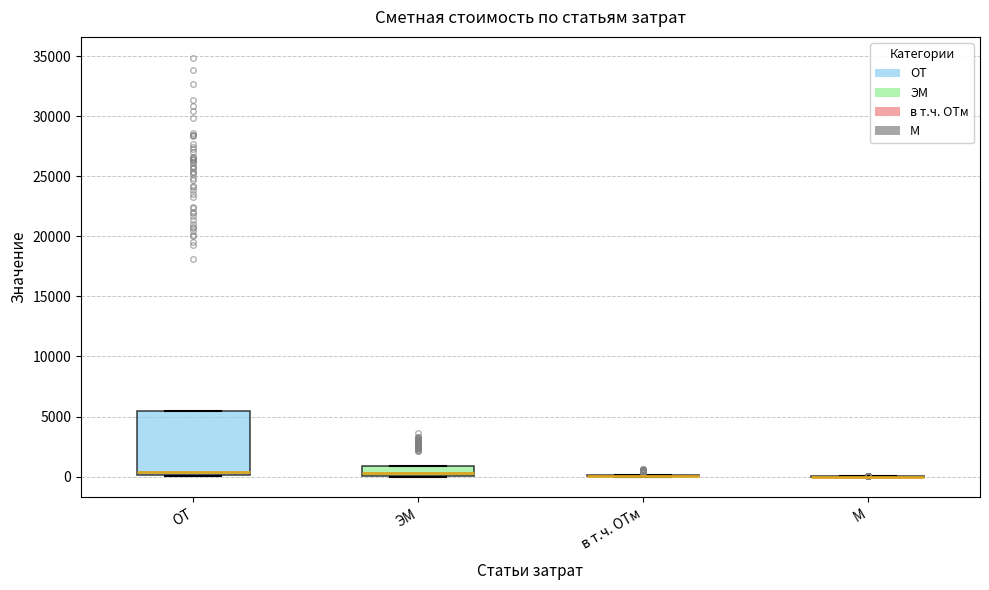

Comparing the boxes themselves (not the whiskers), which one is the tallest?

ОТ